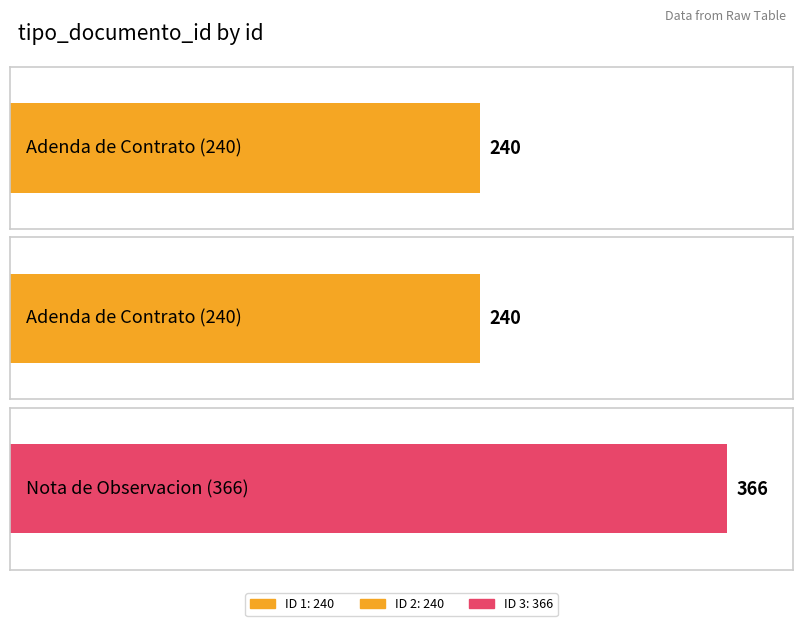

What is the value of the 2nd bar from the left?

240